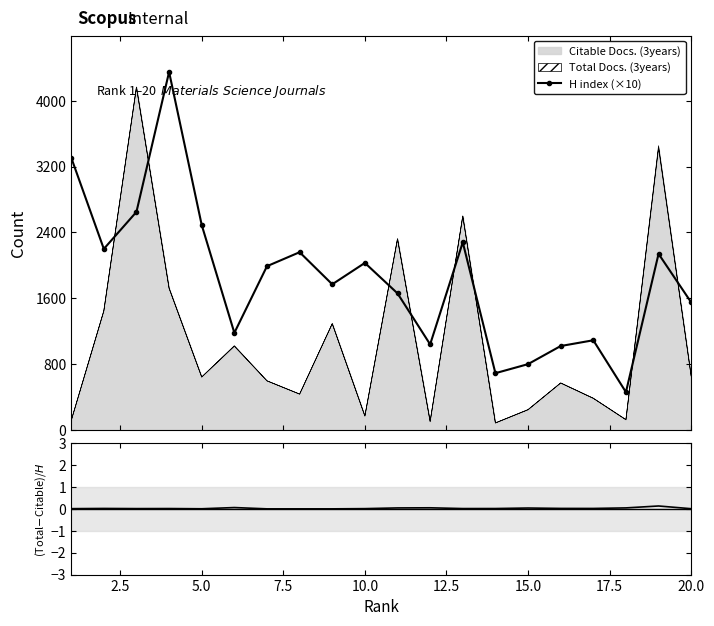

In H index (×10), how many points are higher than both neighbors (excluding endpoints)?

6